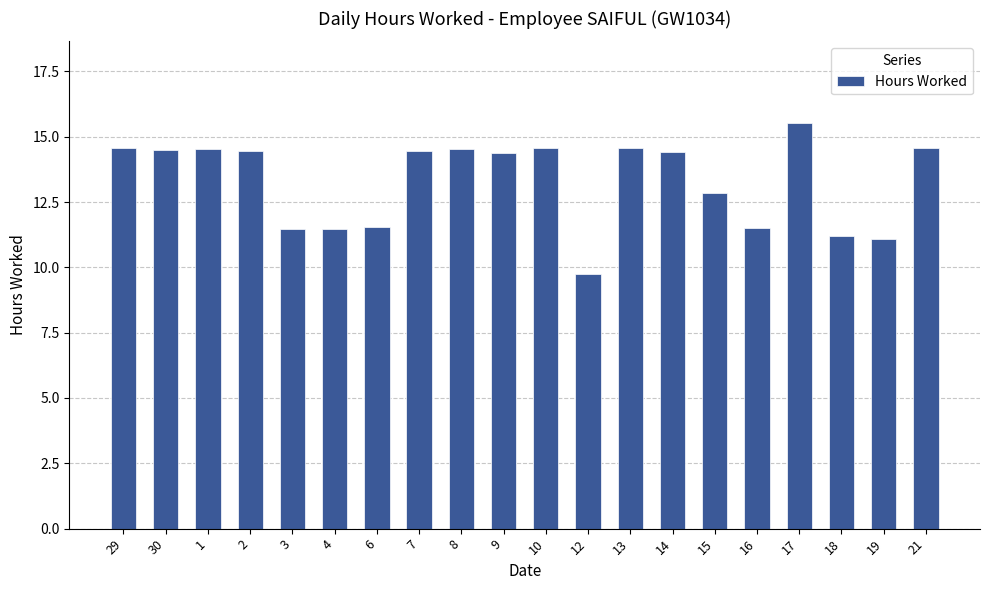

The value at 21 is 5.3. True or false?

False